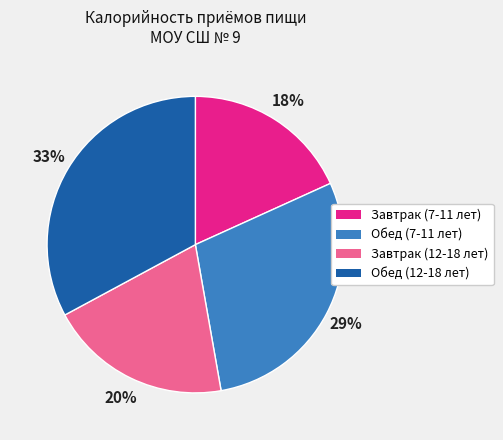

Does any single category account for the majority?

No